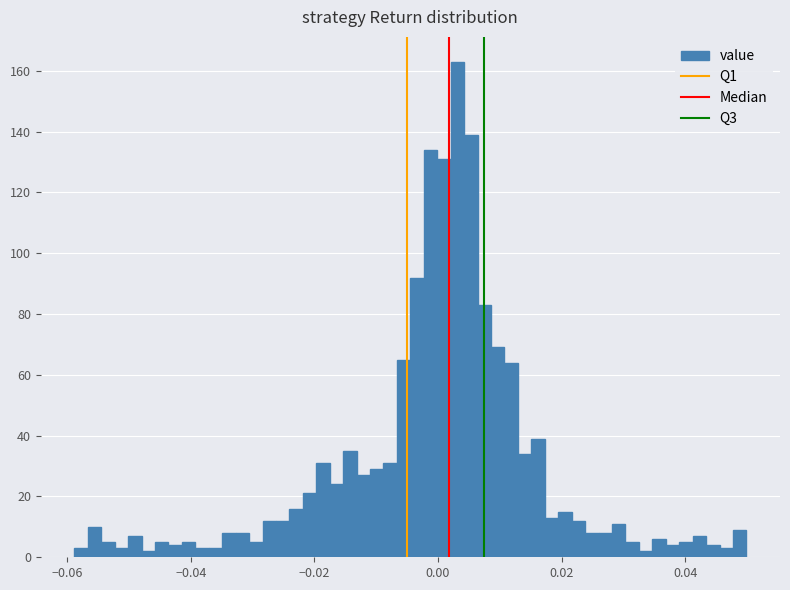

Read against the x-axis, roughly where is the centre of the tallest bar?

0.004